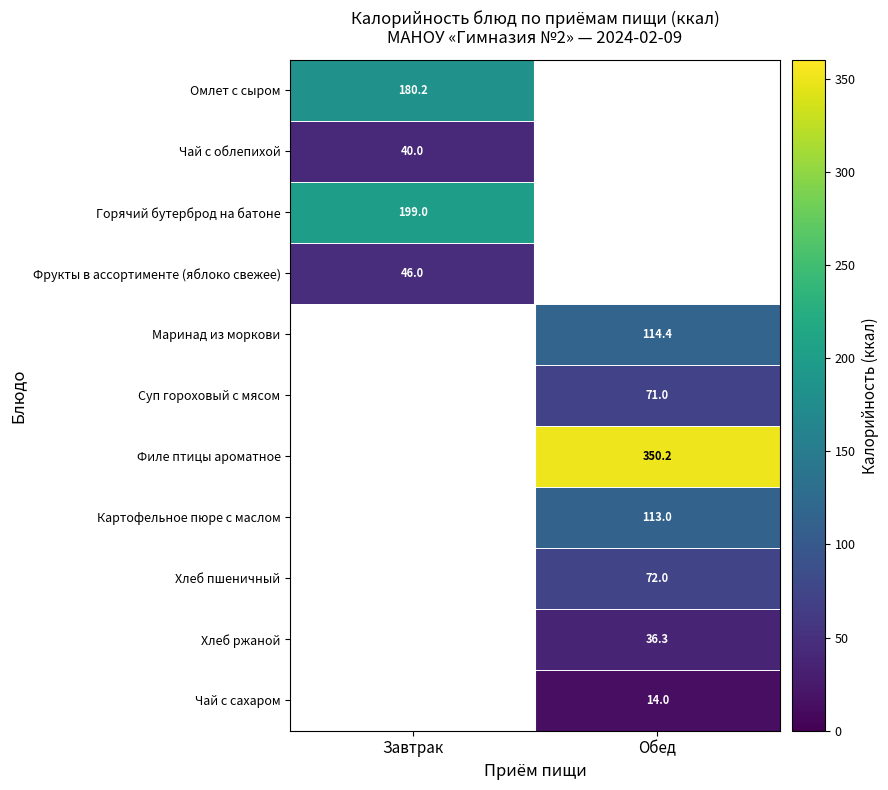

How many positive values does the Суп гороховый с мясом series have?

1